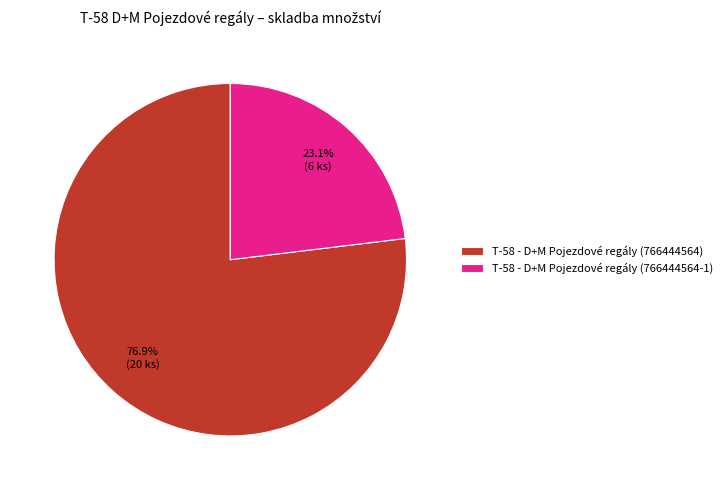

To the nearest percent, what is the average slice percentage?

50%